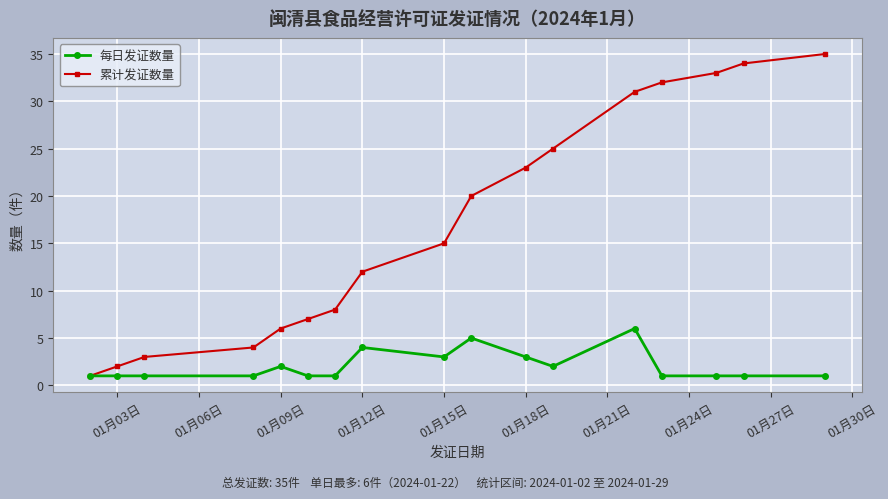

What is the maximum value for 累计发证数量?

35